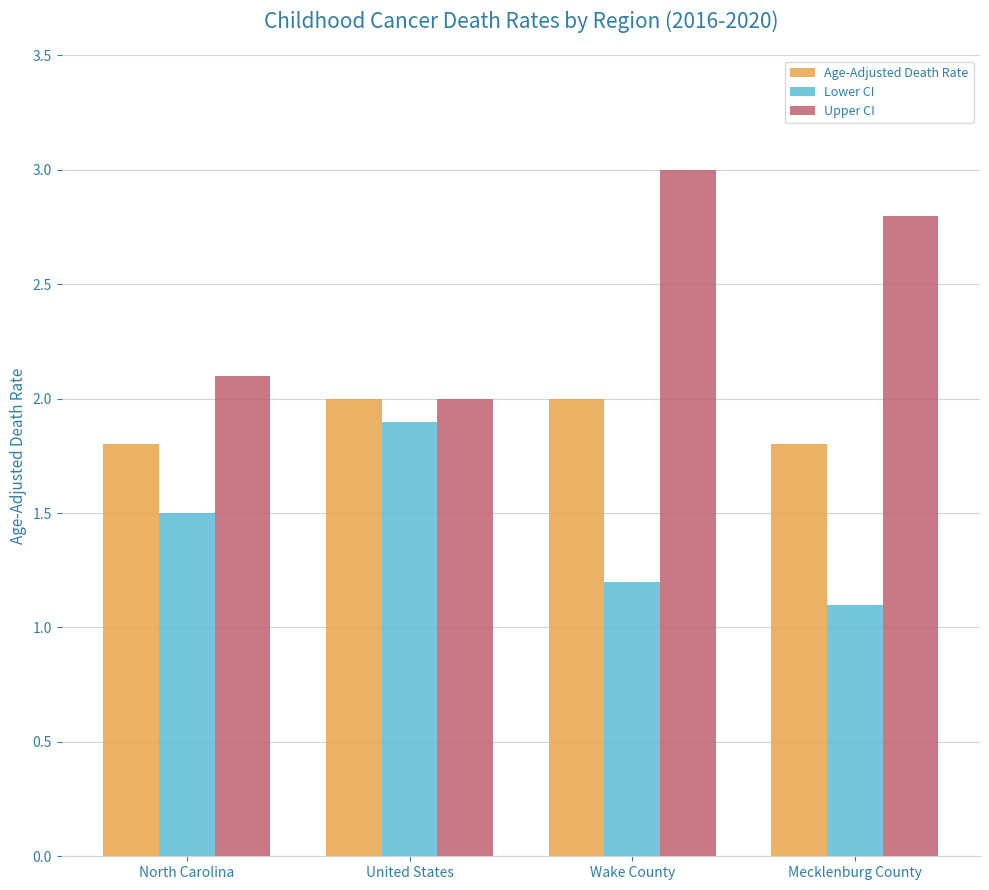

What is the spread (max minus min) of values at North Carolina?

0.6